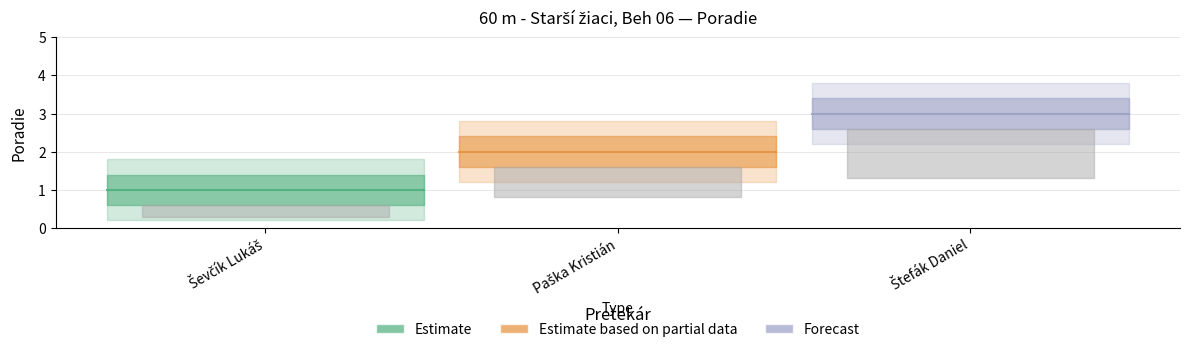

Rank the categories by value from lowest to highest.

Ševčík Lukáš, Paška Kristián, Štefák Daniel